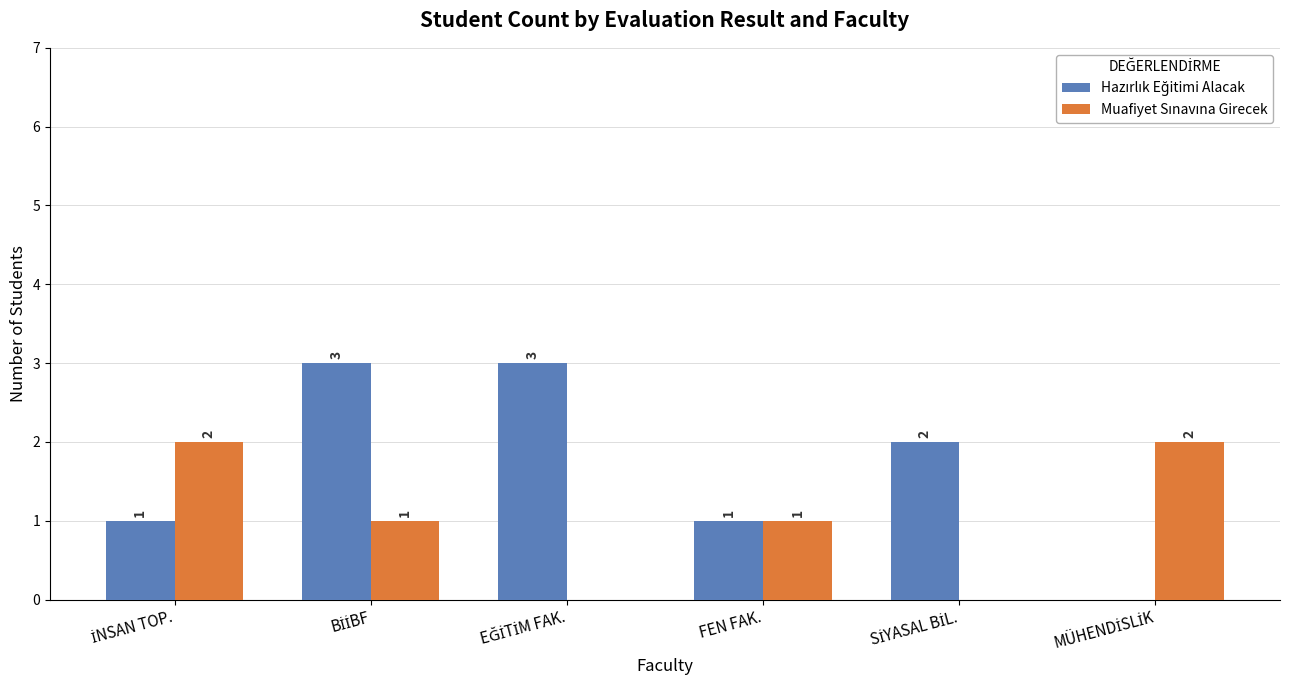

What is the maximum value shown in the chart?

3